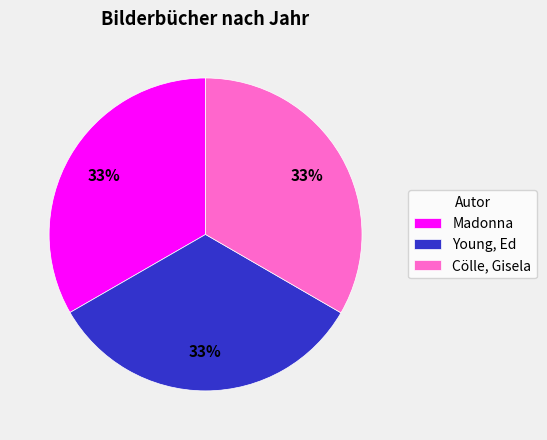

What percentage is the Cölle, Gisela slice, to the nearest percent?

33%